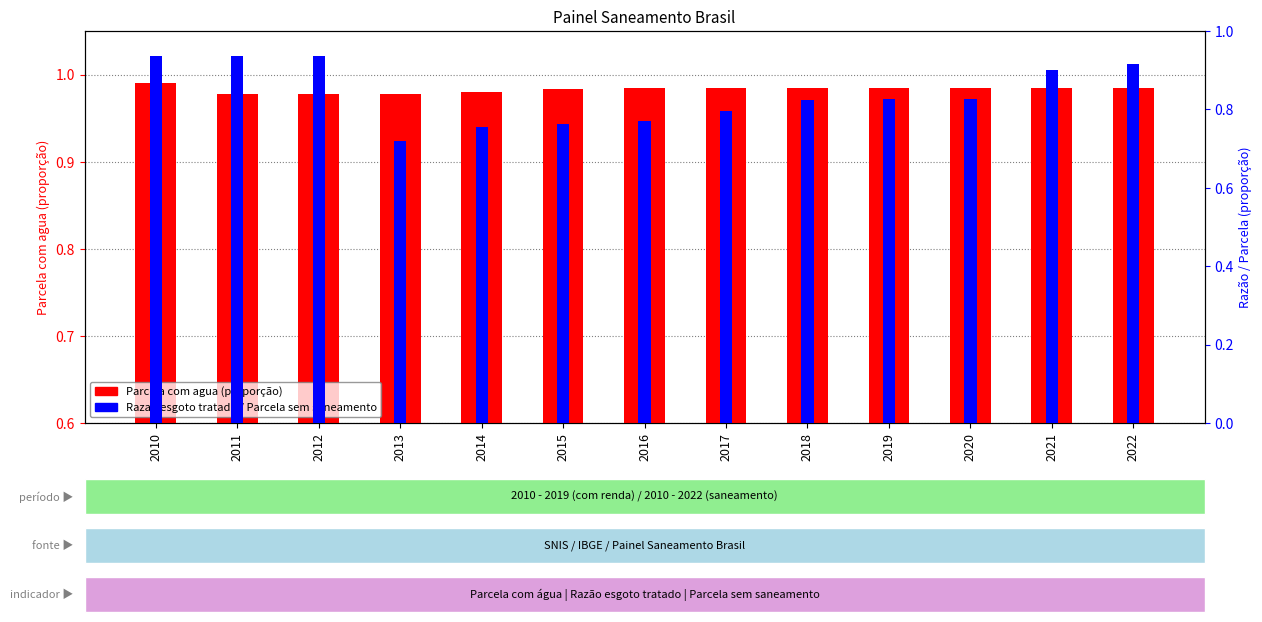

The value of Razao esgoto tratado at 2011 is 1.4. True or false?

False